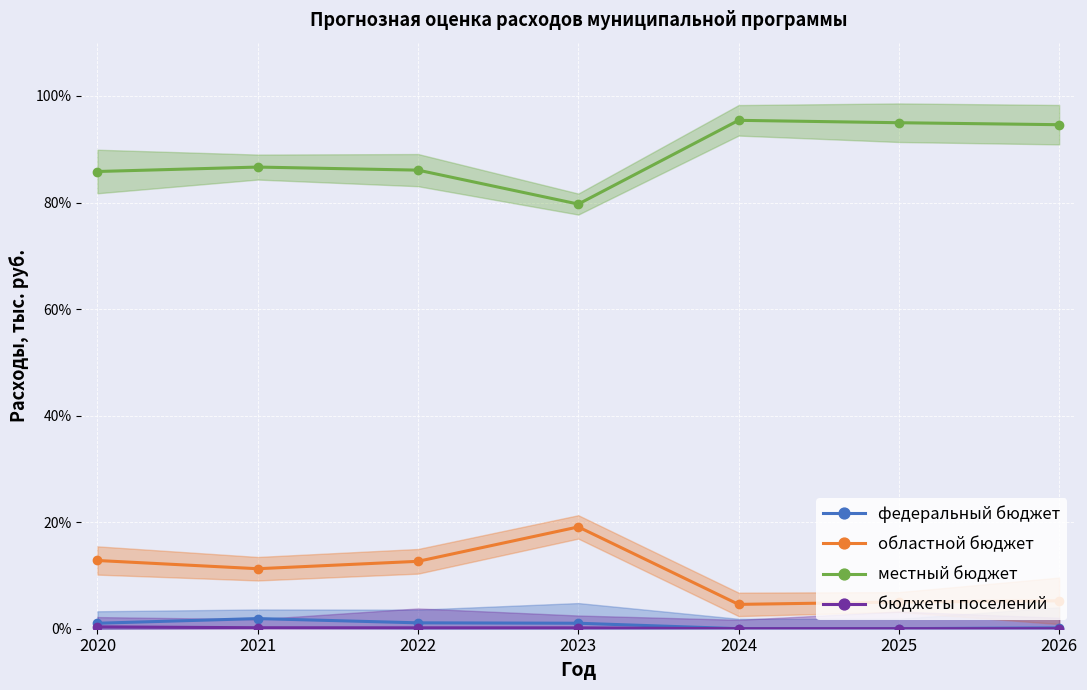

Which series has the largest total across all categories?

местный бюджет